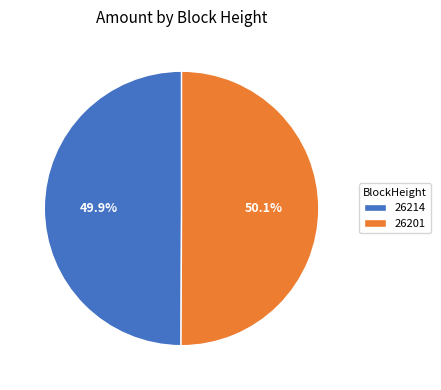

To the nearest percent, what is the average slice percentage?

50%